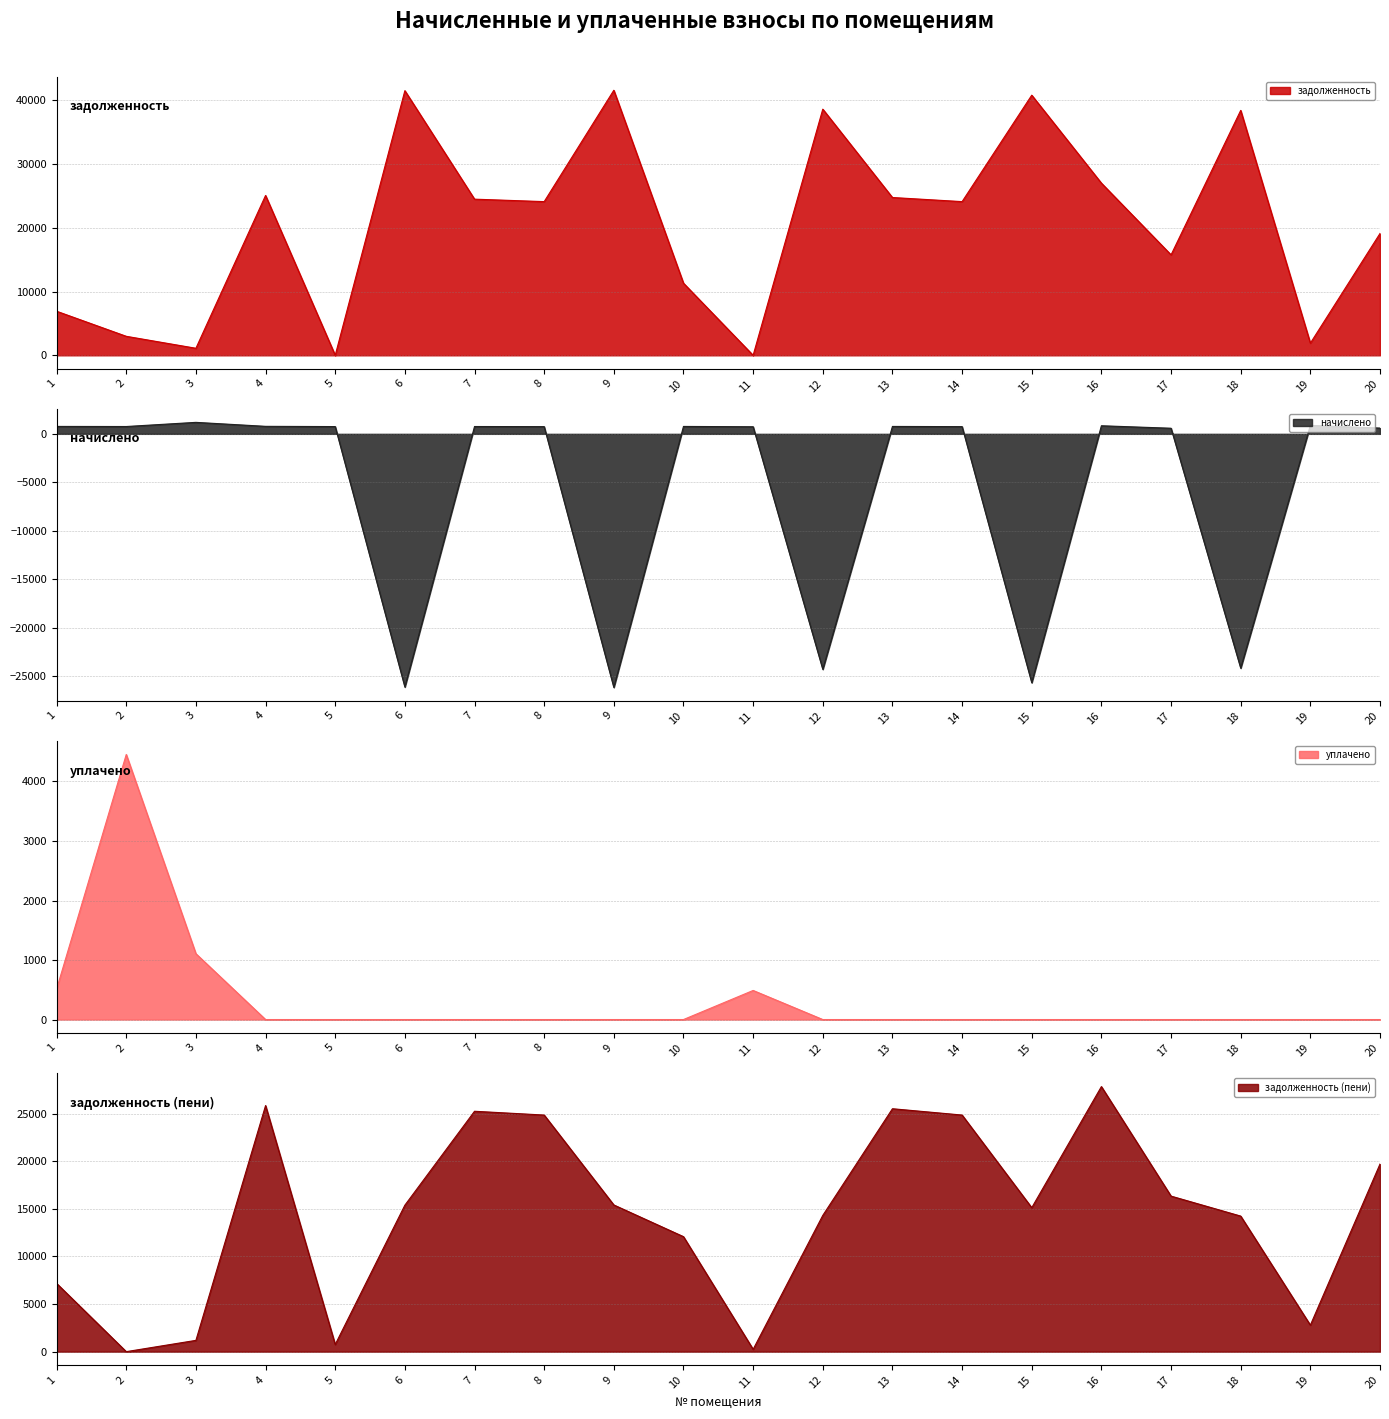

Which series has the widest spread of values?

задолженность